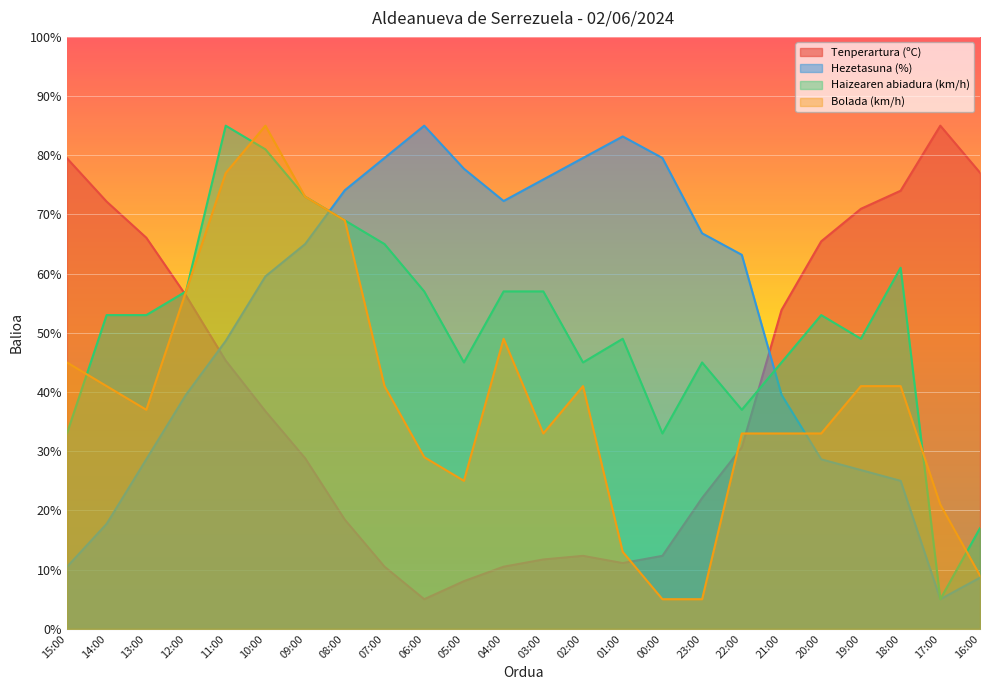

Where does the Haizearen abiadura (km/h) series first go above 52?

14:00